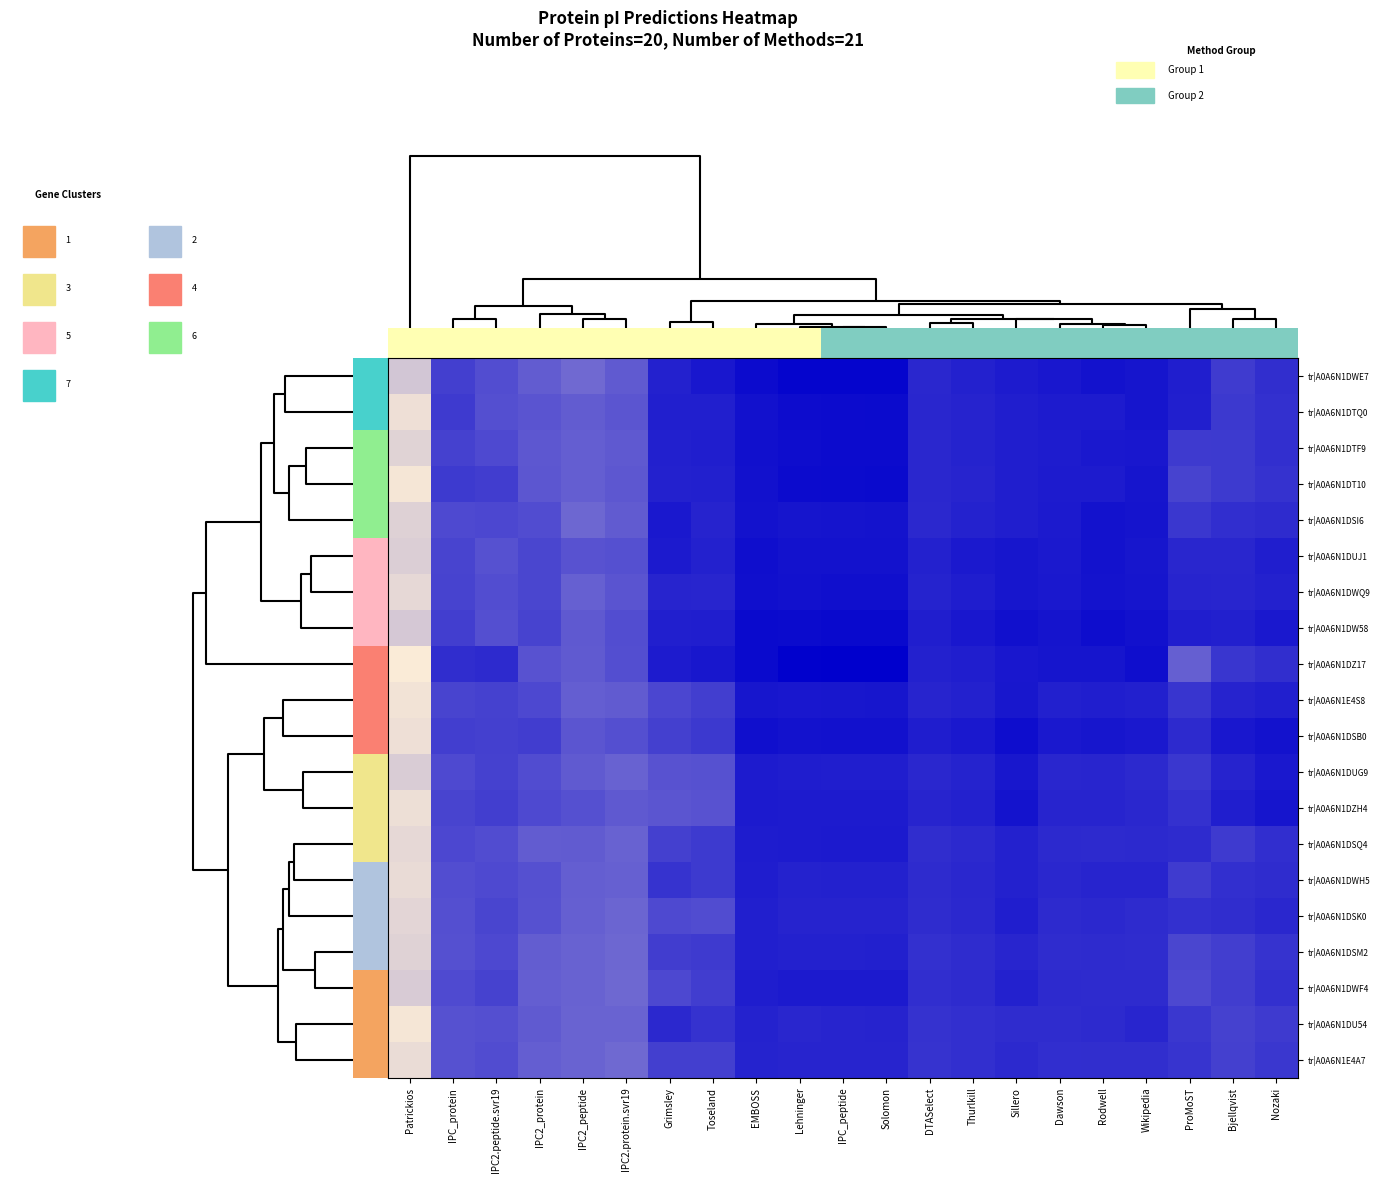

Rank the series at Sillero from lowest to highest value.

tr|A0A6N1DU54, tr|A0A6N1E4A7, tr|A0A6N1DSM2, tr|A0A6N1DWF4, tr|A0A6N1DWH5, tr|A0A6N1DSQ4, tr|A0A6N1DSK0, tr|A0A6N1DTF9, tr|A0A6N1DSI6, tr|A0A6N1DT10, tr|A0A6N1DTQ0, tr|A0A6N1DWE7, tr|A0A6N1DZ17, tr|A0A6N1DUG9, tr|A0A6N1E4S8, tr|A0A6N1DWQ9, tr|A0A6N1DUJ1, tr|A0A6N1DZH4, tr|A0A6N1DW58, tr|A0A6N1DSB0